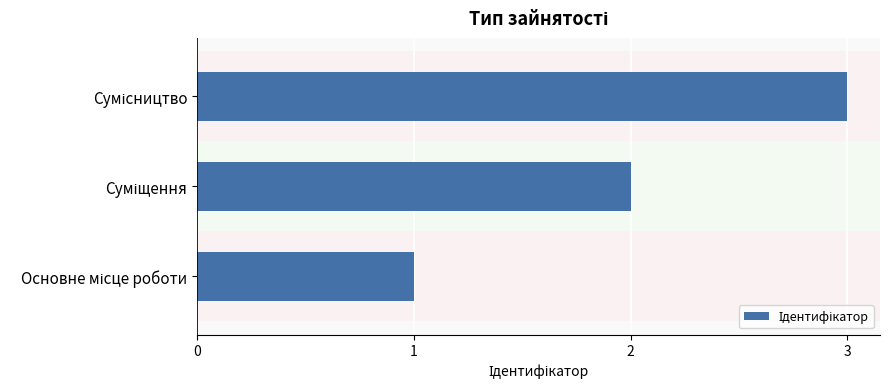

What is the greatest value displayed?

3